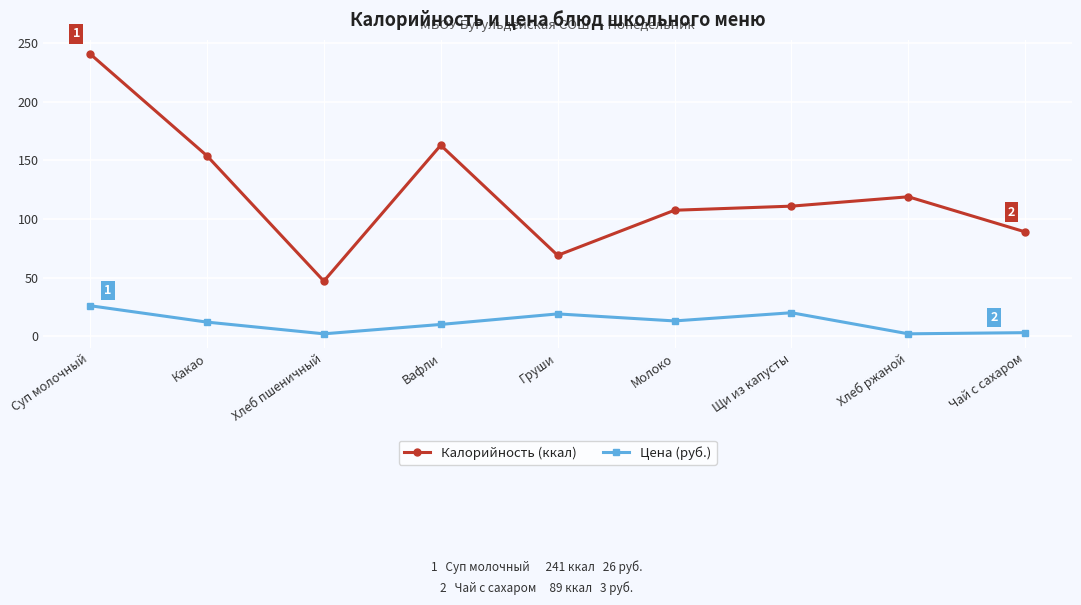

Which series has the widest spread of values?

Калорийность (ккал)